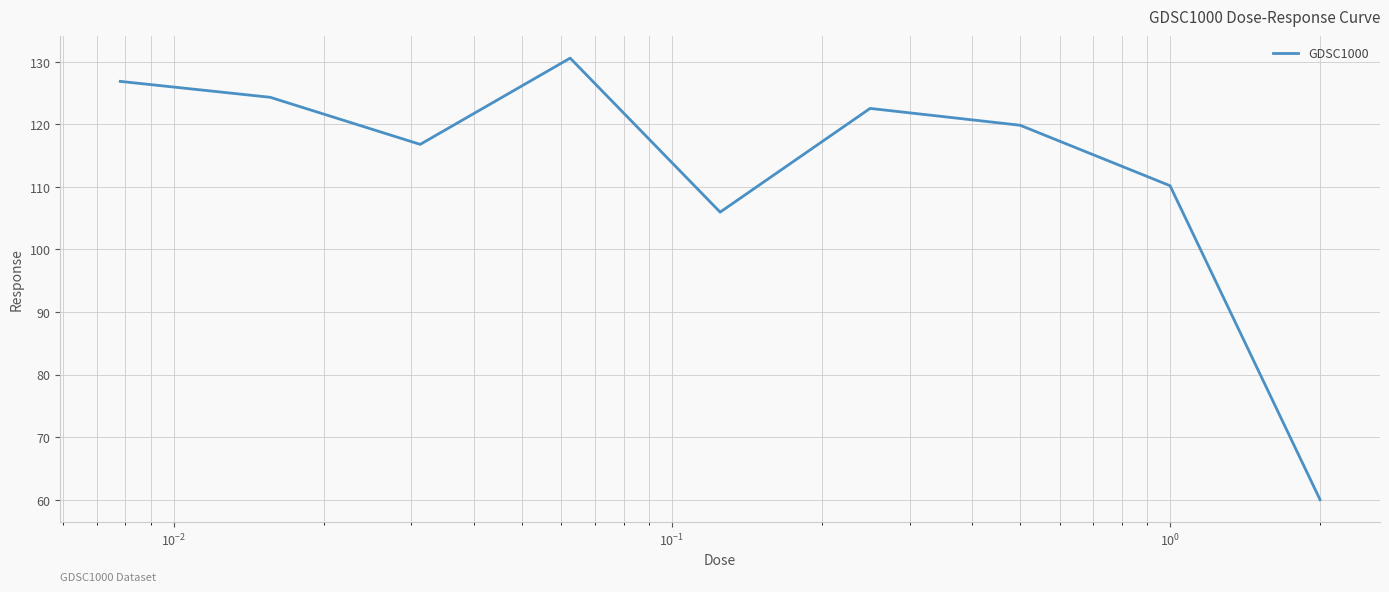

True or false: there are more than 0 points higher than both neighbors.

True